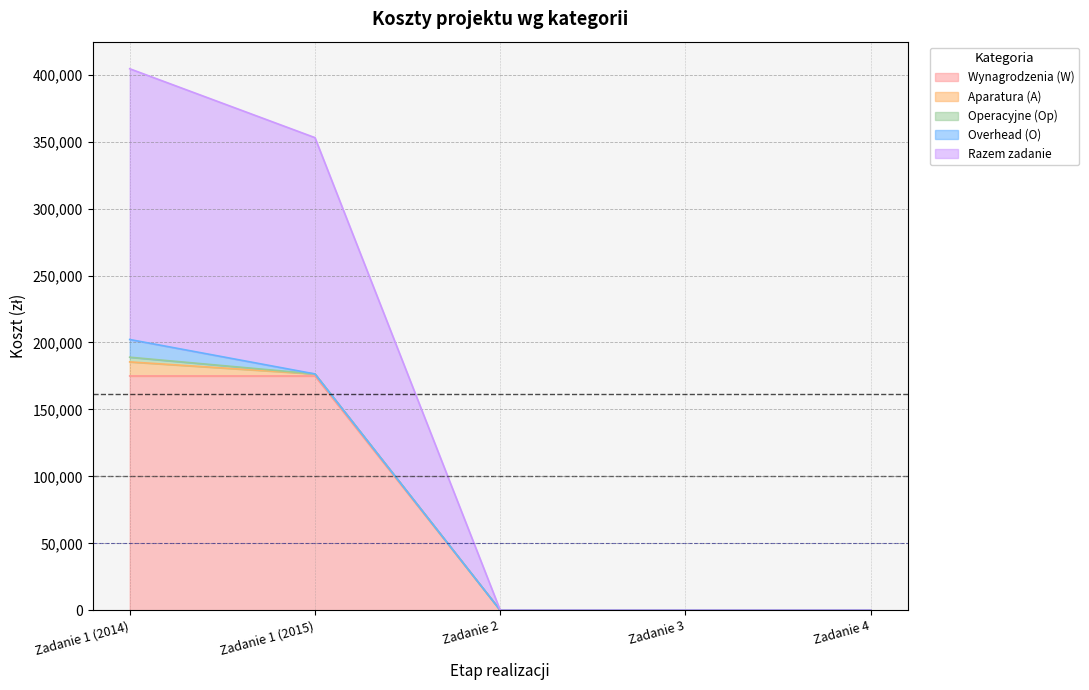

Reading right to left, what are all the values shown in this chart?

Wynagrodzenia (W): Zadanie 4=0	Zadanie 3=0	Zadanie 2=0	Zadanie 1 (2015)=175000	Zadanie 1 (2014)=175000
Aparatura (A): Zadanie 4=0	Zadanie 3=0	Zadanie 2=0	Zadanie 1 (2015)=1500	Zadanie 1 (2014)=10500
Operacyjne (Op): Zadanie 4=0	Zadanie 3=0	Zadanie 2=0	Zadanie 1 (2015)=0	Zadanie 1 (2014)=3500
Overhead (O): Zadanie 4=0	Zadanie 3=0	Zadanie 2=0	Zadanie 1 (2015)=0	Zadanie 1 (2014)=13230
Razem zadanie: Zadanie 4=0	Zadanie 3=0	Zadanie 2=0	Zadanie 1 (2015)=176500	Zadanie 1 (2014)=202230